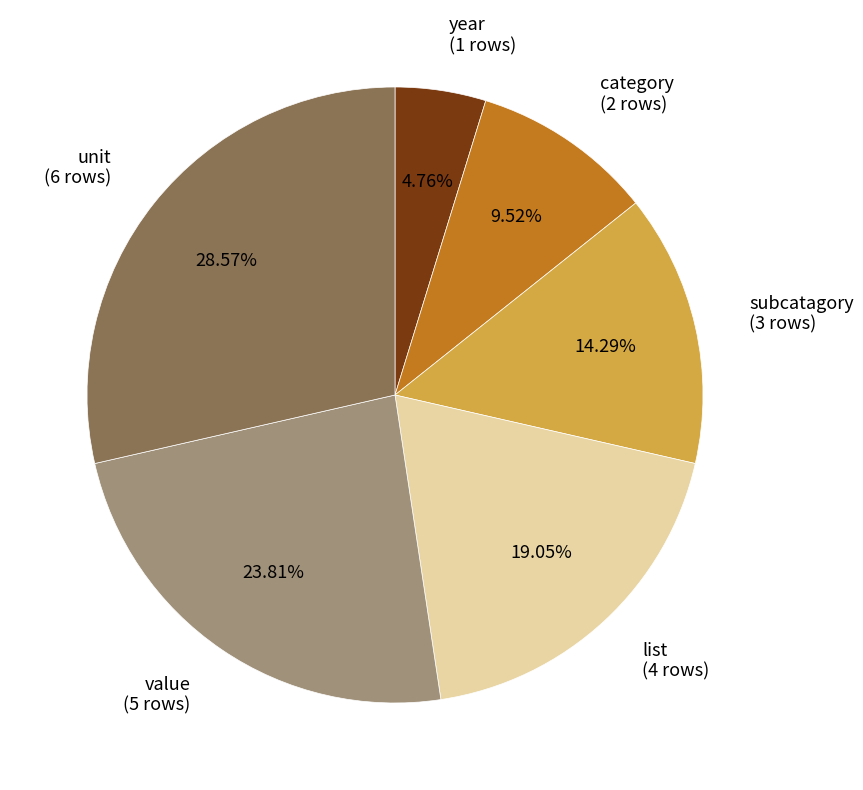

To the nearest percent, what is the average slice percentage?

17%